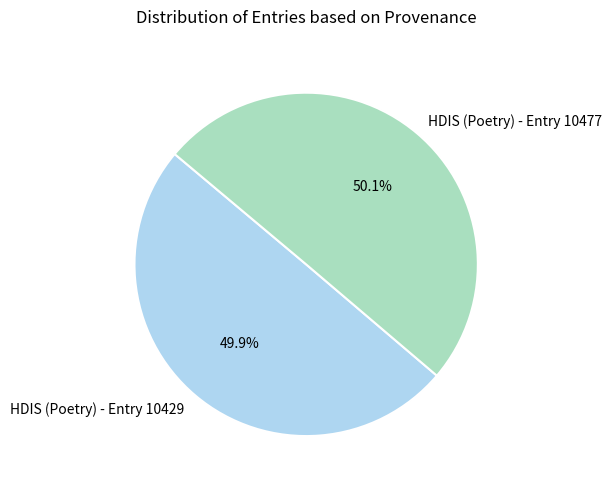

Is there any slice that represents more than half of the pie?

Yes